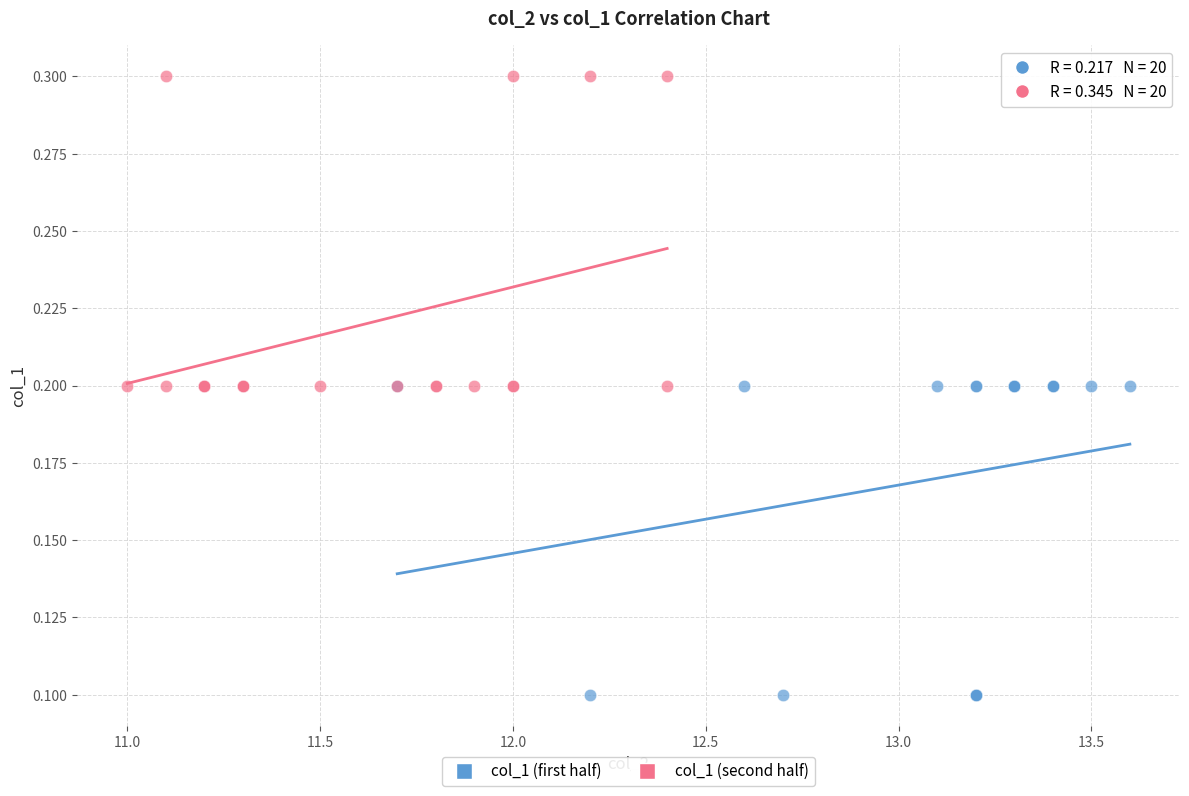

Which series reaches the minimum Y coordinate?

col_1 (first half)